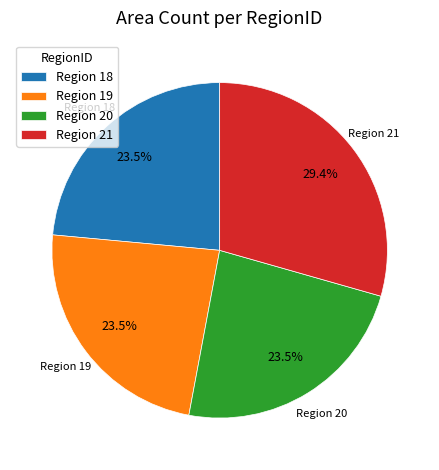

Do Region 21 and Region 18 together represent more than half of the pie?

Yes